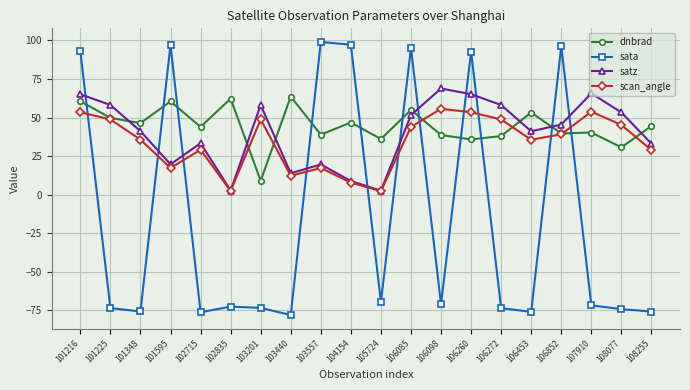

What is the sum of the sata values at 106085 and 103557?

194.2